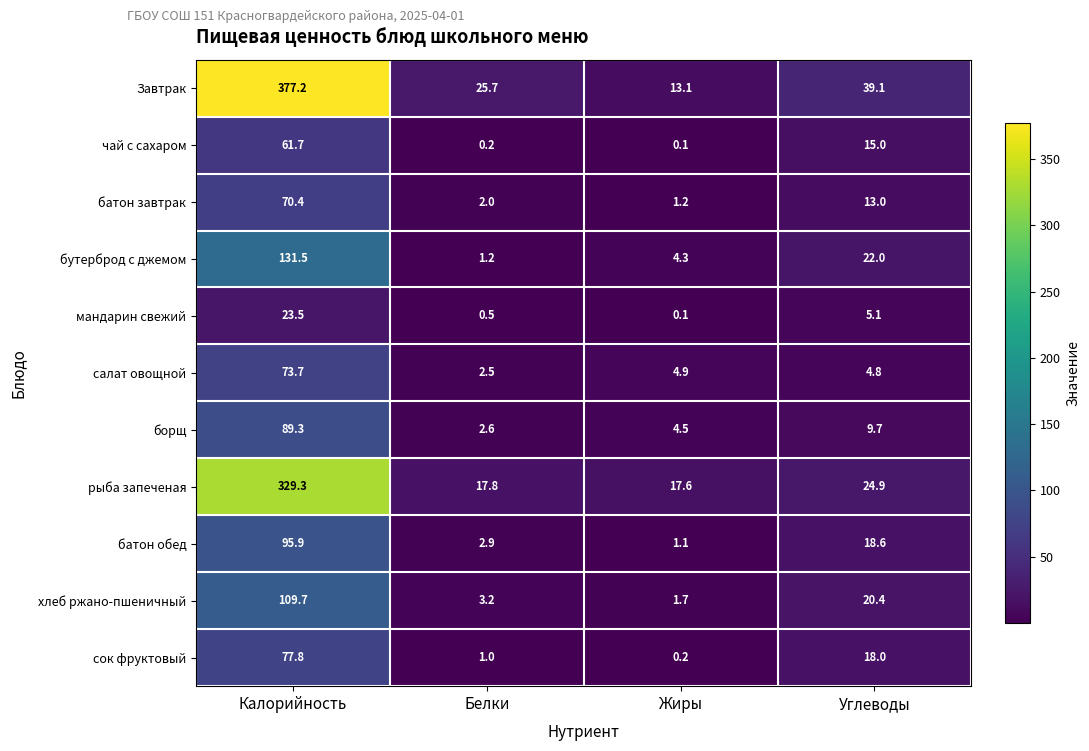

What is the minimum value shown in the chart?

0.1